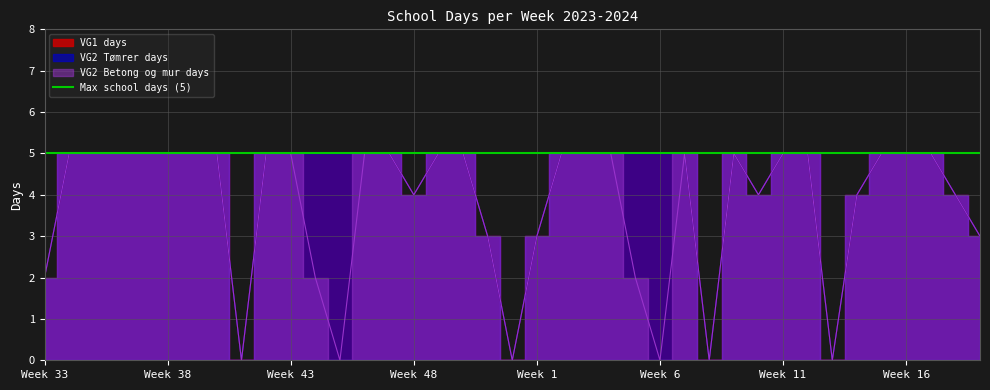

The value of VG1 days at Week 6 is 5. True or false?

True